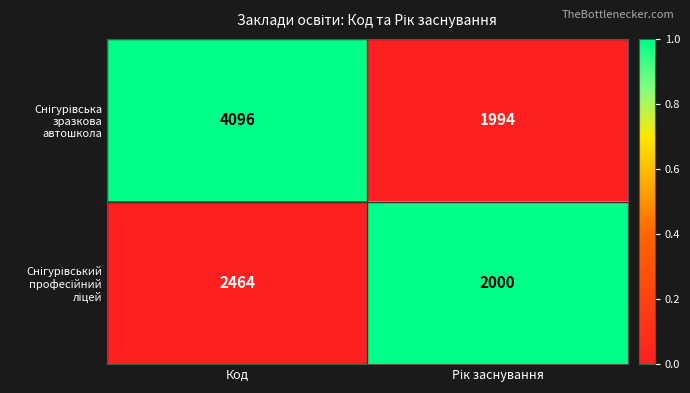

What is the total value across all series at Код?

6560